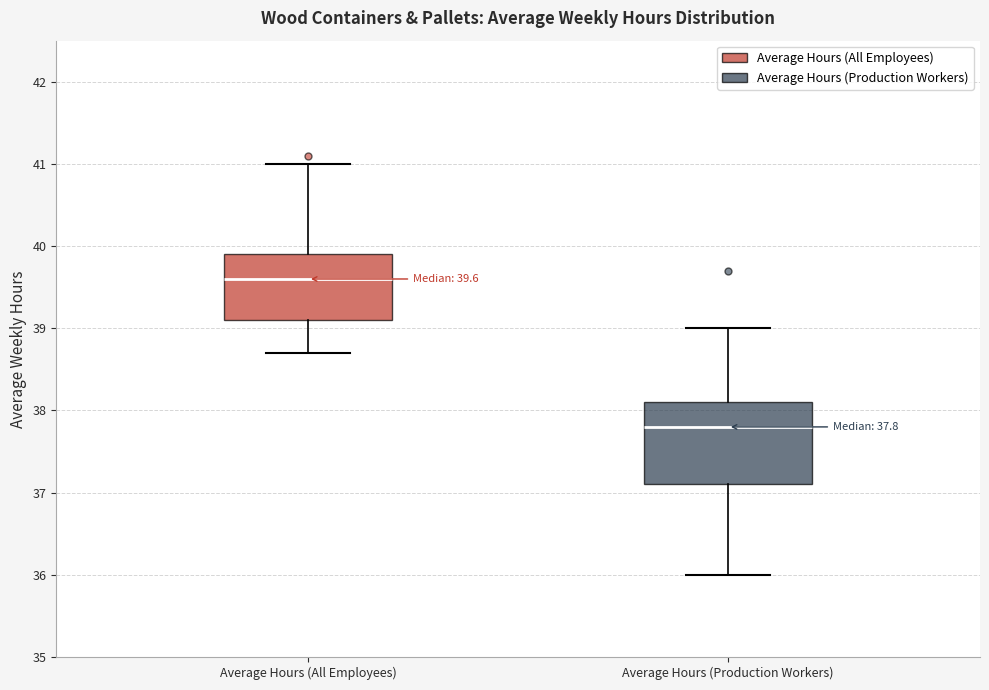

Which box's median line is the lowest?

Average Hours (Production Workers)